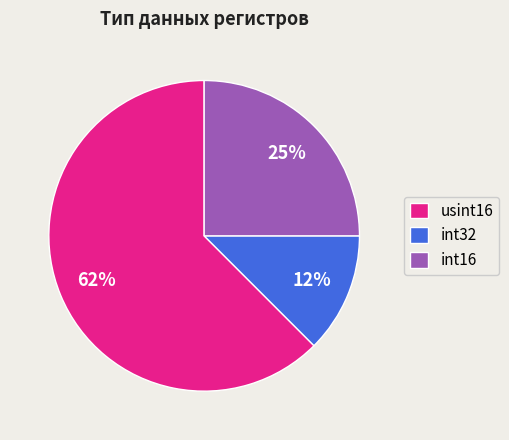

What is the majority slice?

usint16